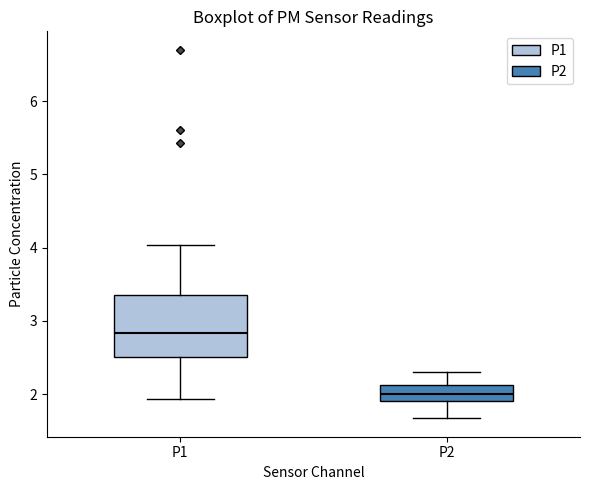

Where is the upper edge of the box for P1 on the y-axis? The values are not printed on the chart, so give them approximately, as read against the axis.

3.4